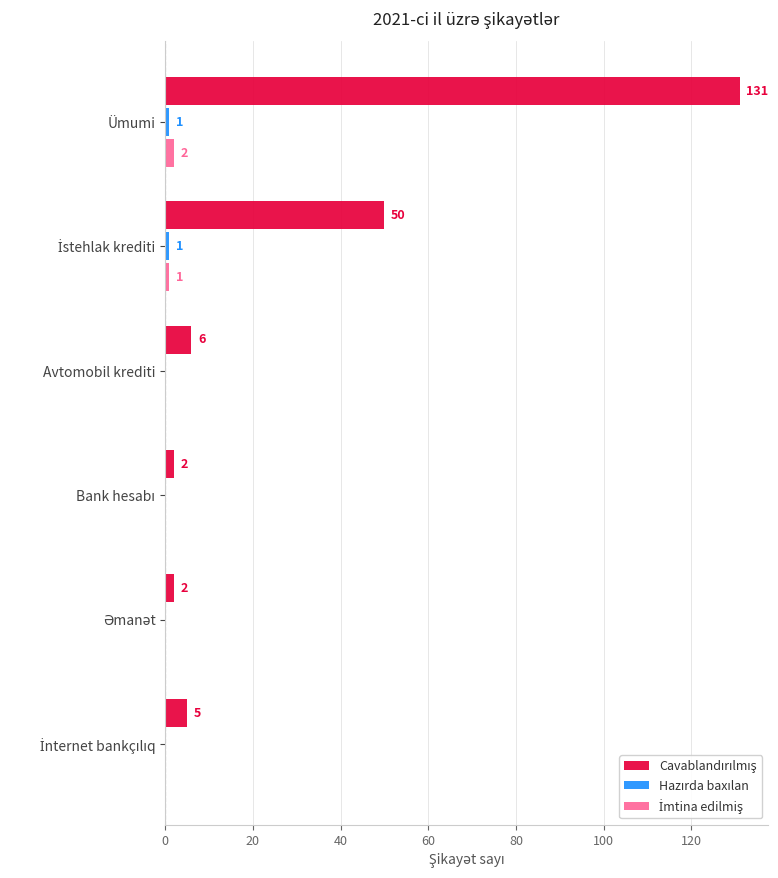

What is the greatest value displayed?

131